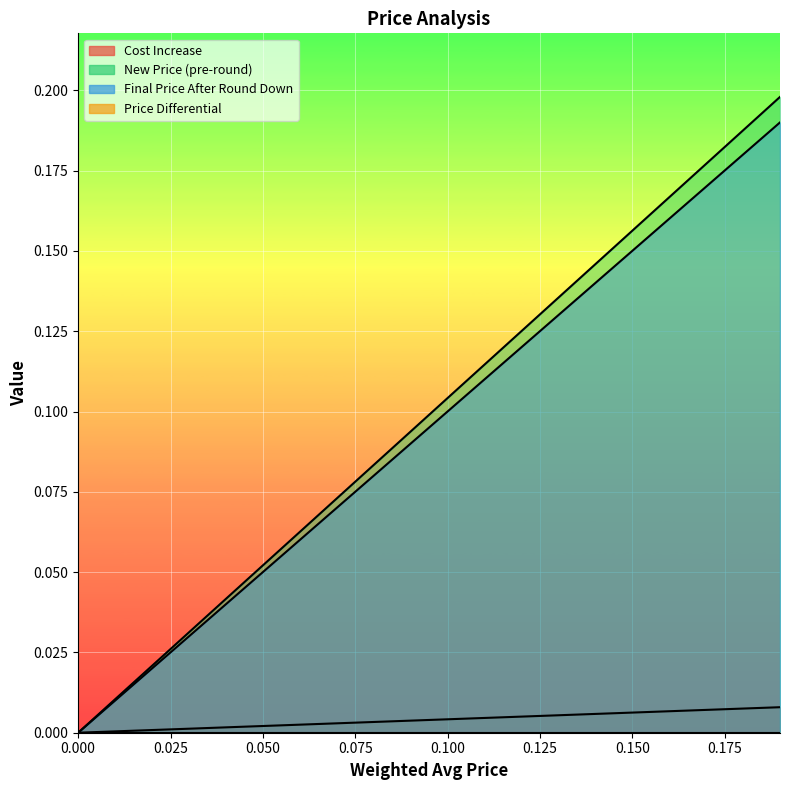

True or false: Final Price After Round Down and Cost Increase intersect in this chart.

False